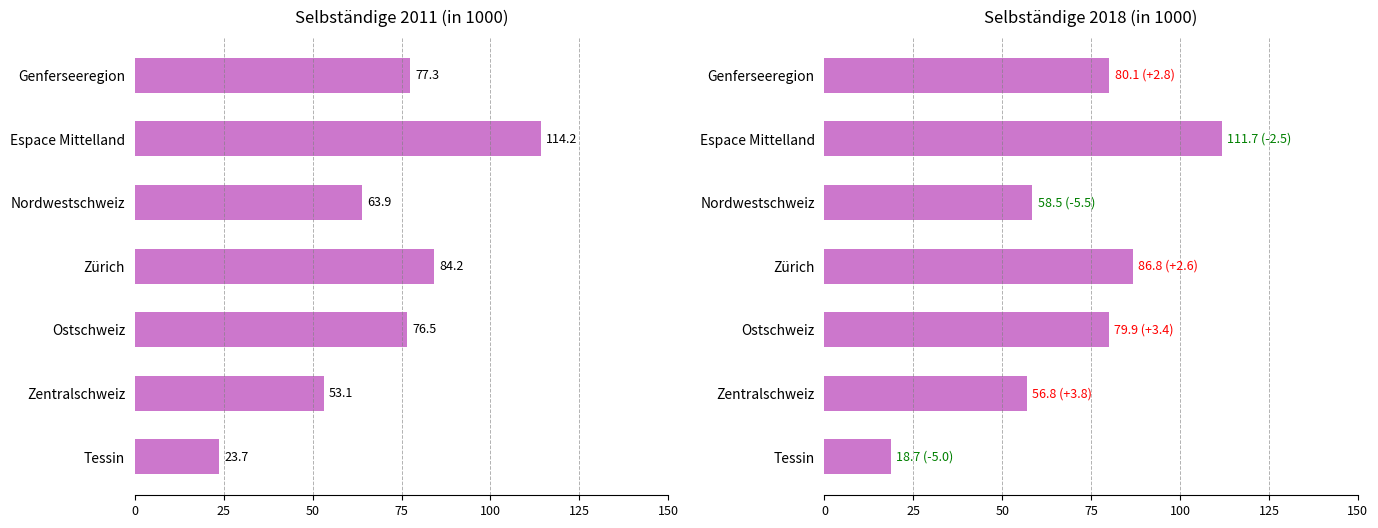

What is the value of the Selbständige_2011 bar at the 6th from the left?

53.1